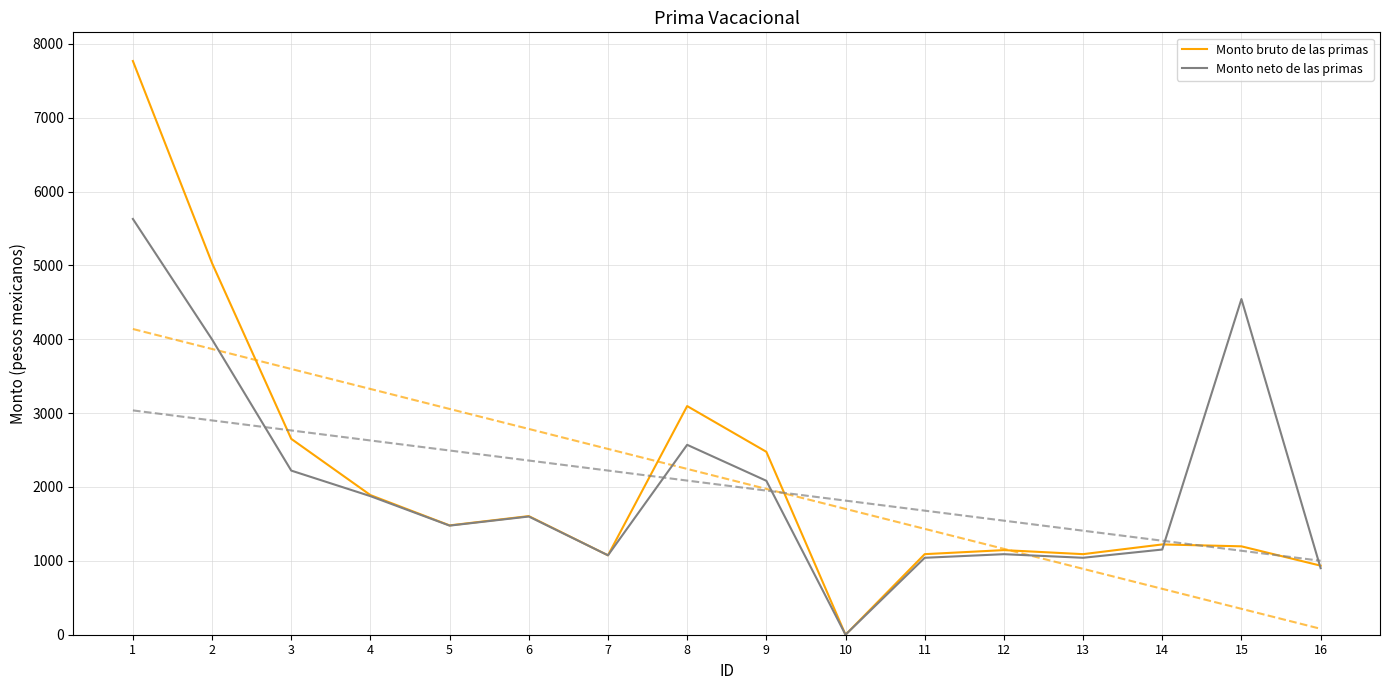

How many intersections are there between Monto bruto de las primas and Monto neto de las primas?

2